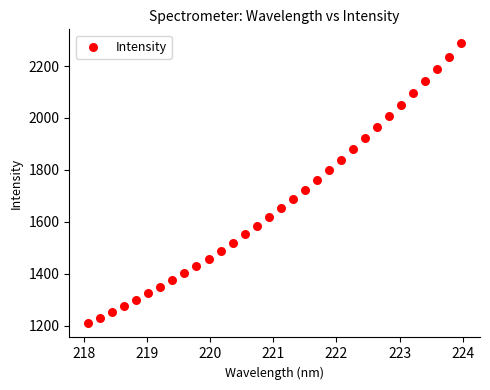

What is the range of Y values (max minus min)?

1079.4